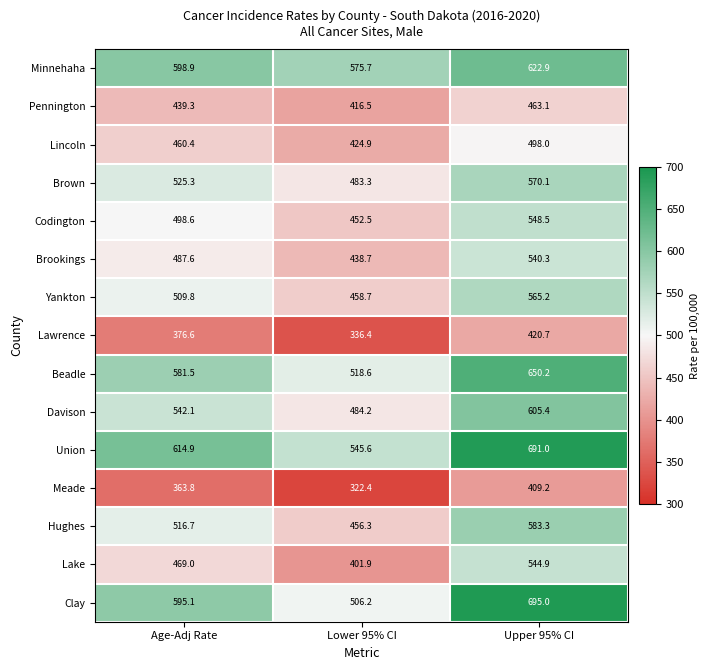

Where is Clay nearest to the value 600?

Age-Adj Rate